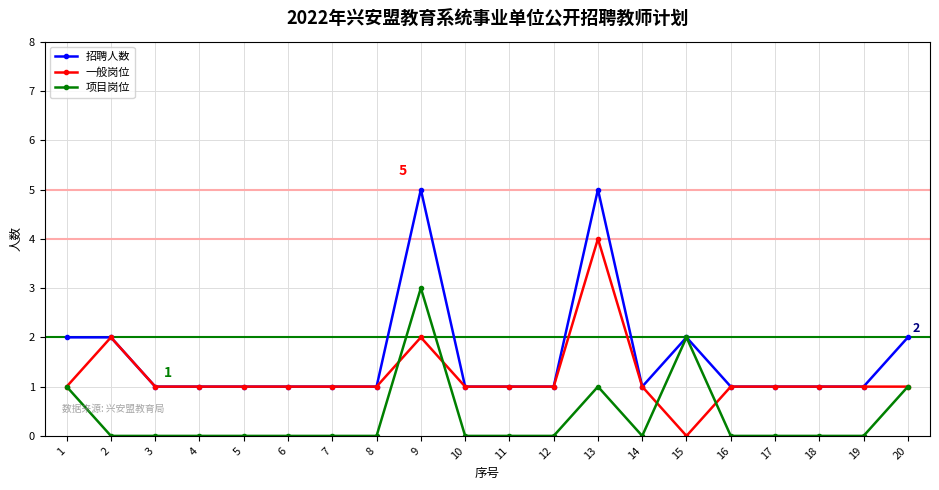

How many lines are shown in the chart?

3